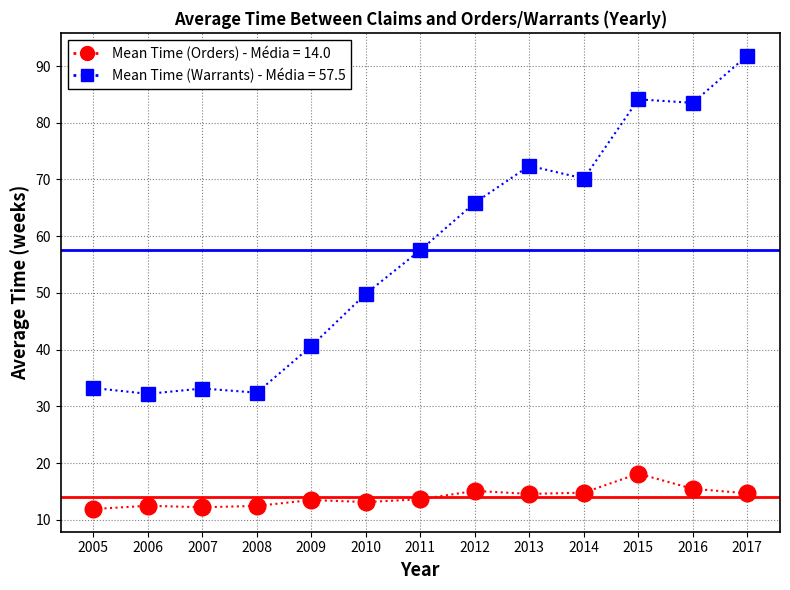

What is the average value of the Mean Time (Warrants) - Média = 57.5 series?

57.5